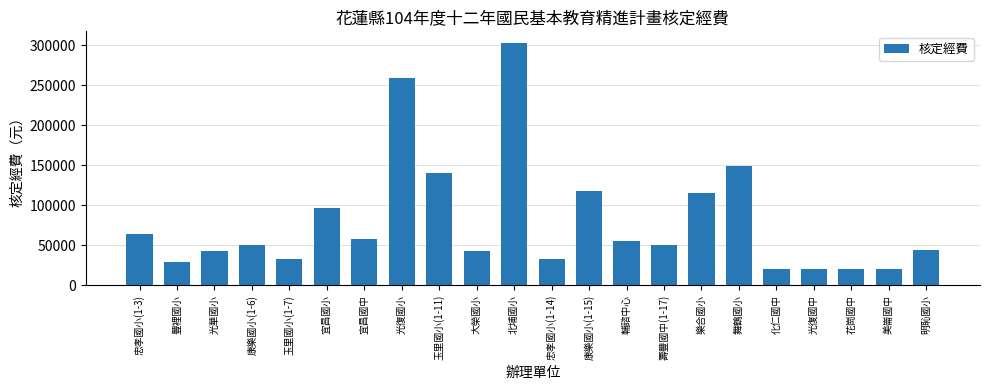

What is the ratio of the value at 化仁國中 to the value at 宜昌國中?

0.3